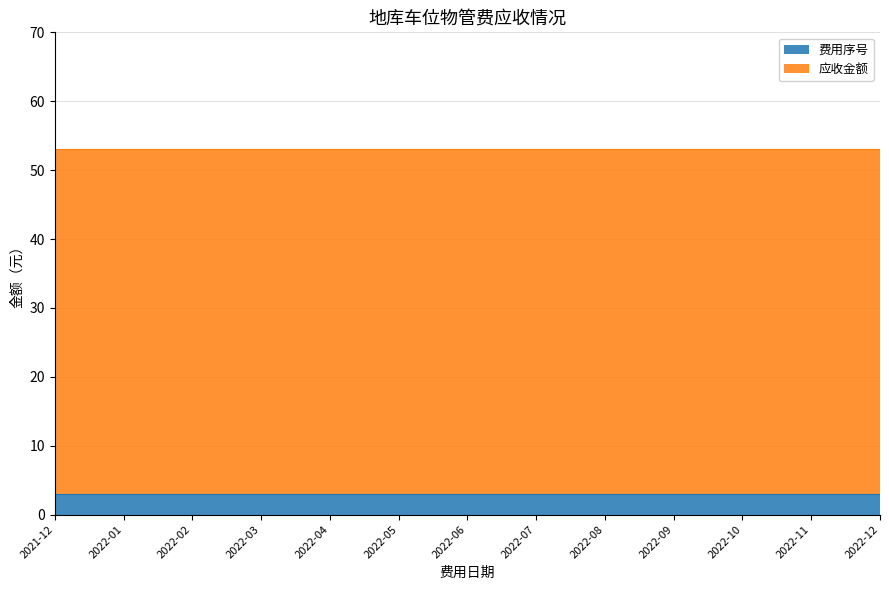

At how many categories does at least one series exceed 5?

13